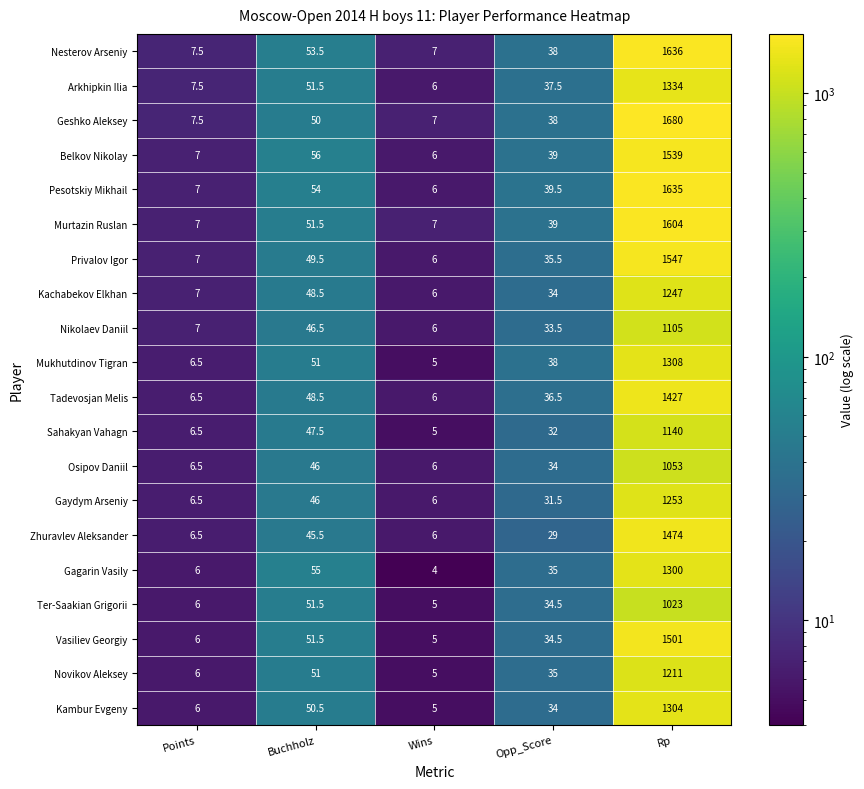

What is the total value across all series at Opp_Score?

708.0